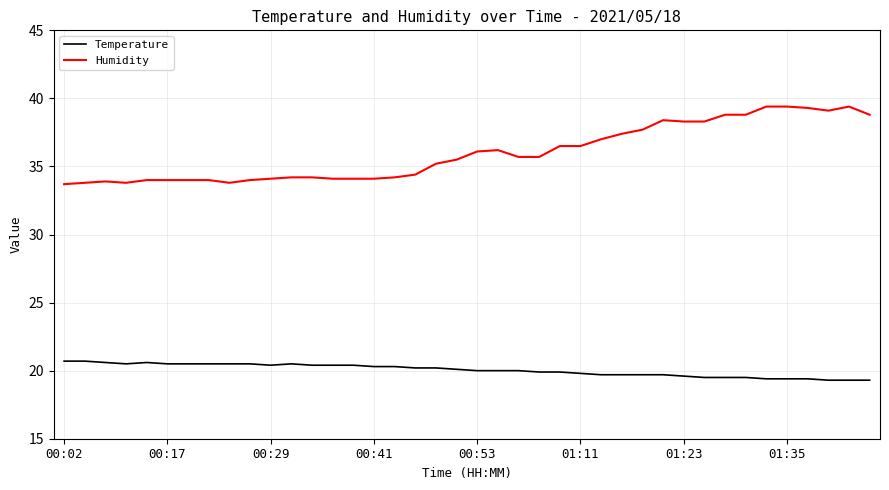

What is the minimum value shown in the chart?

19.3